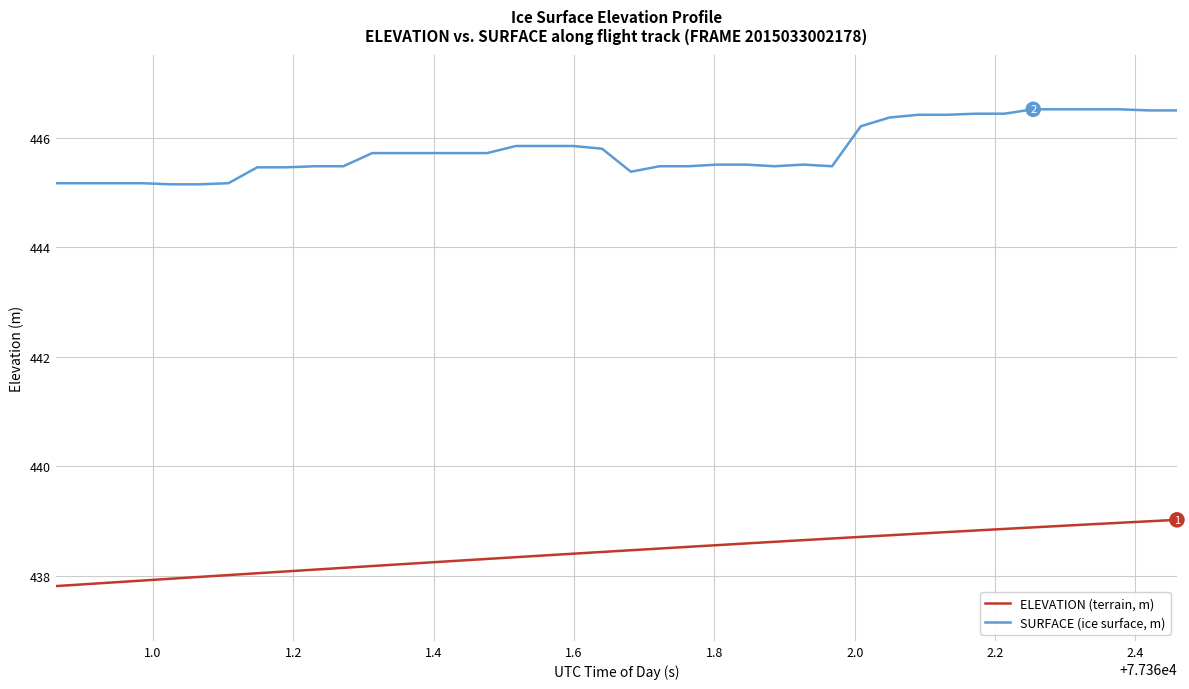

Which series has the largest range (max minus min)?

SURFACE (ice surface, m)